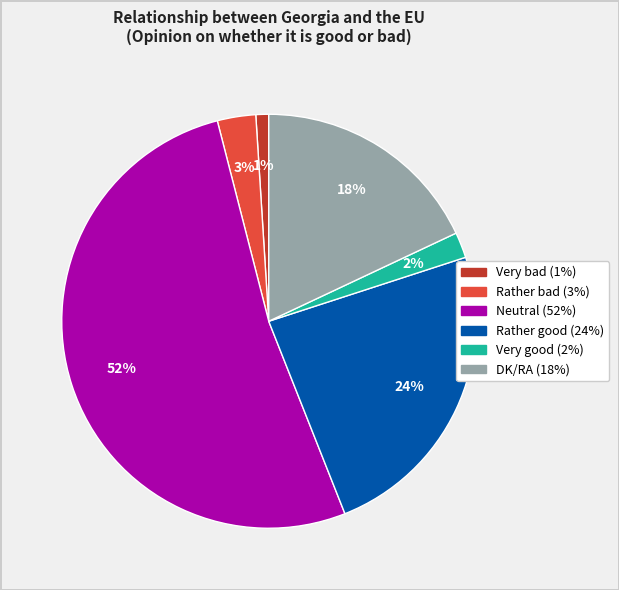

Approximately how many times larger is the value at Rather bad compared to Rather good?

0.1